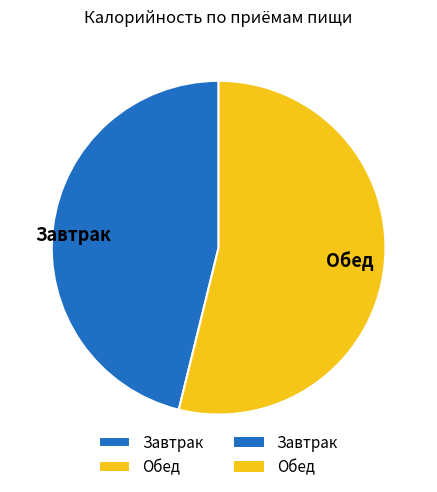

Which has a higher value, Обед or Завтрак?

Обед